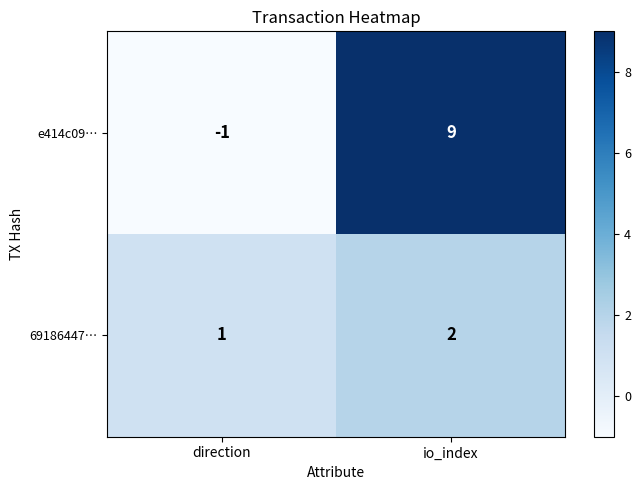

List the labels in order of e414c09… value, smallest first.

direction, io_index